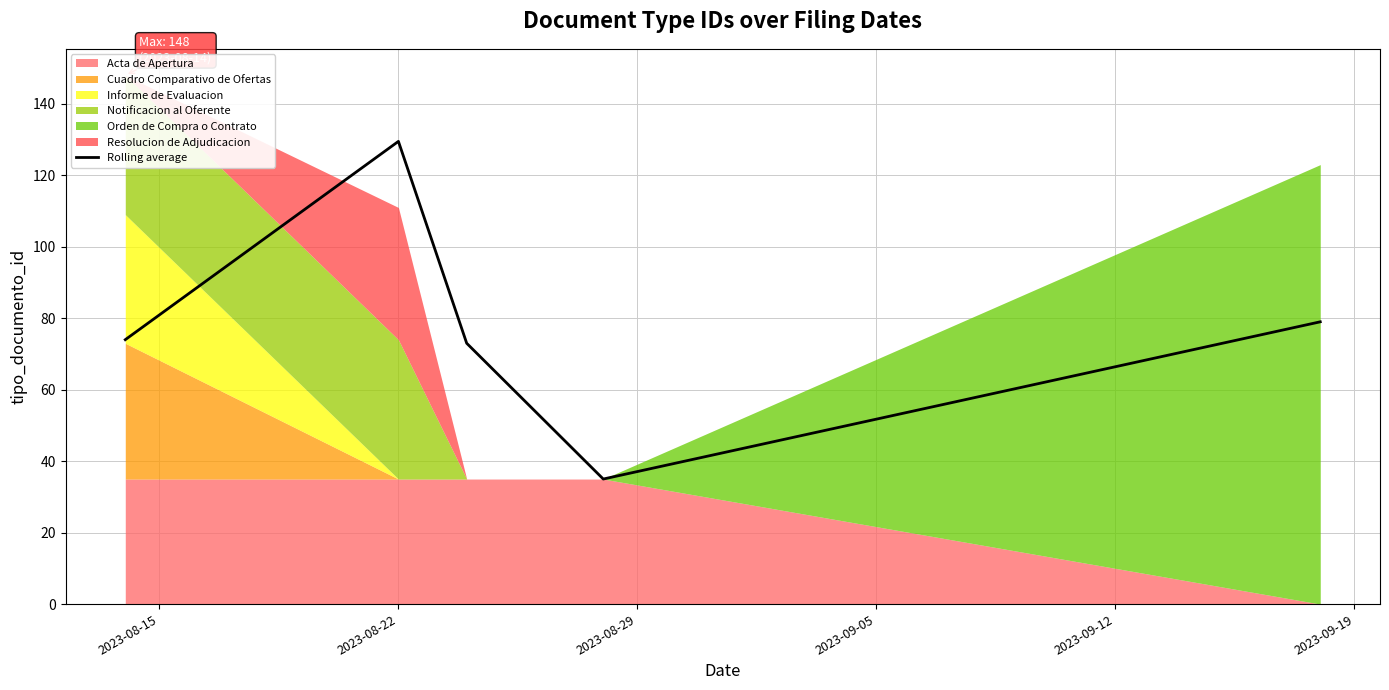

How many points are lower than both their immediate neighbors (excluding endpoints)?

1